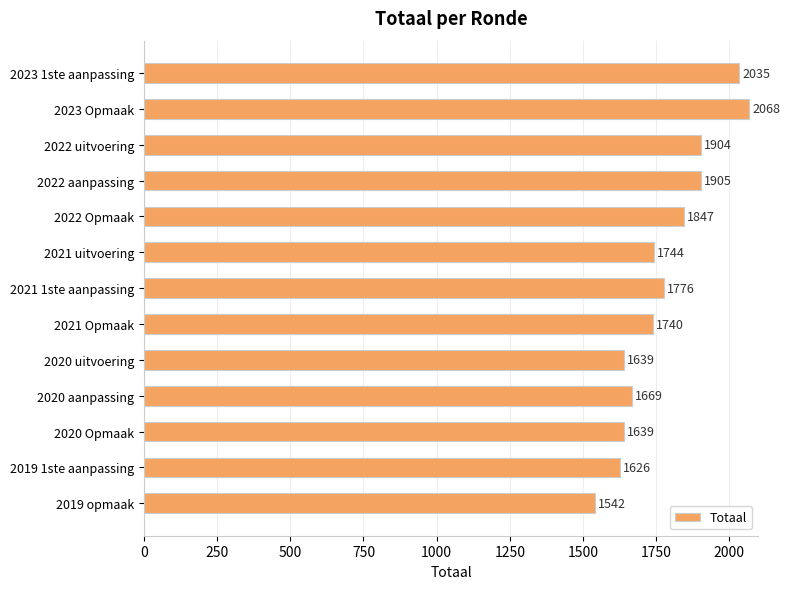

What is the ratio of the value at 2022 Opmaak to the value at 2023 Opmaak?

0.9